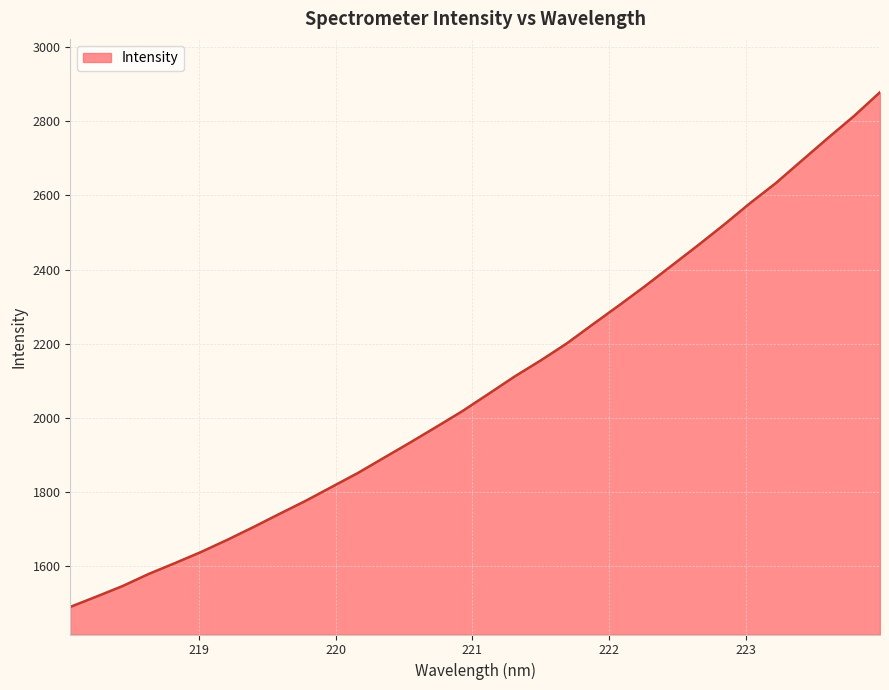

How many values exceed 2064?

16